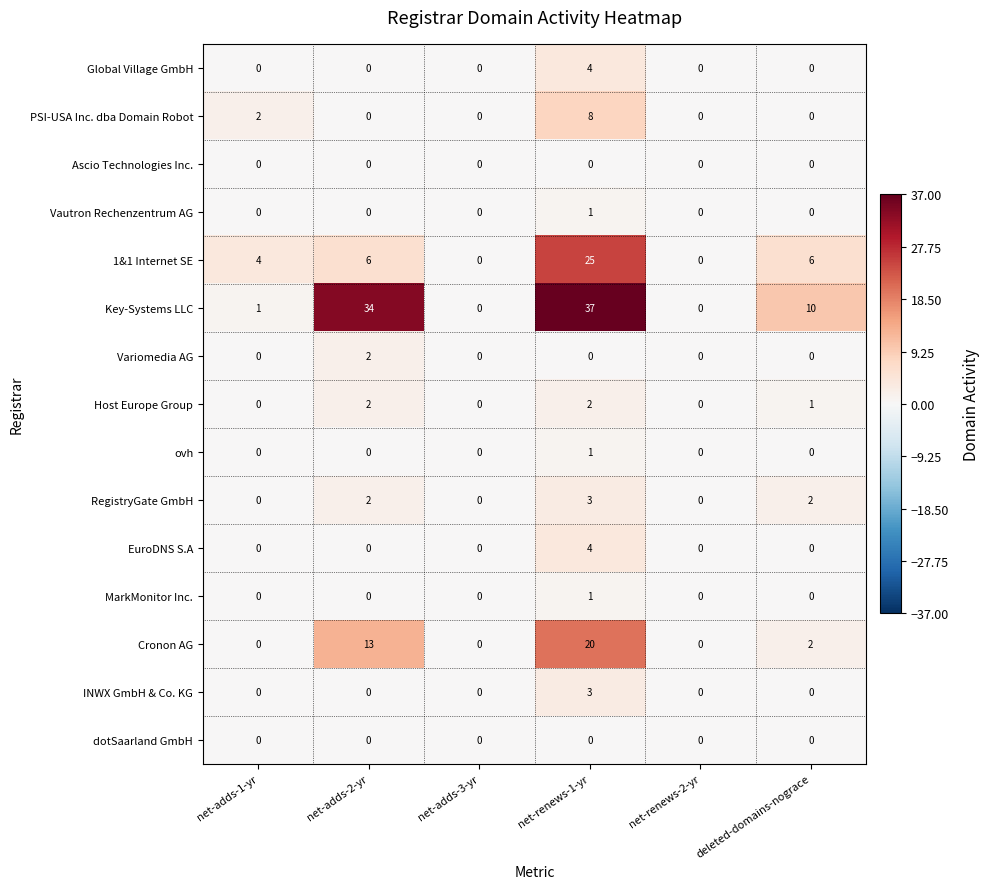

What is the total value across all series at net-renews-1-yr?

109